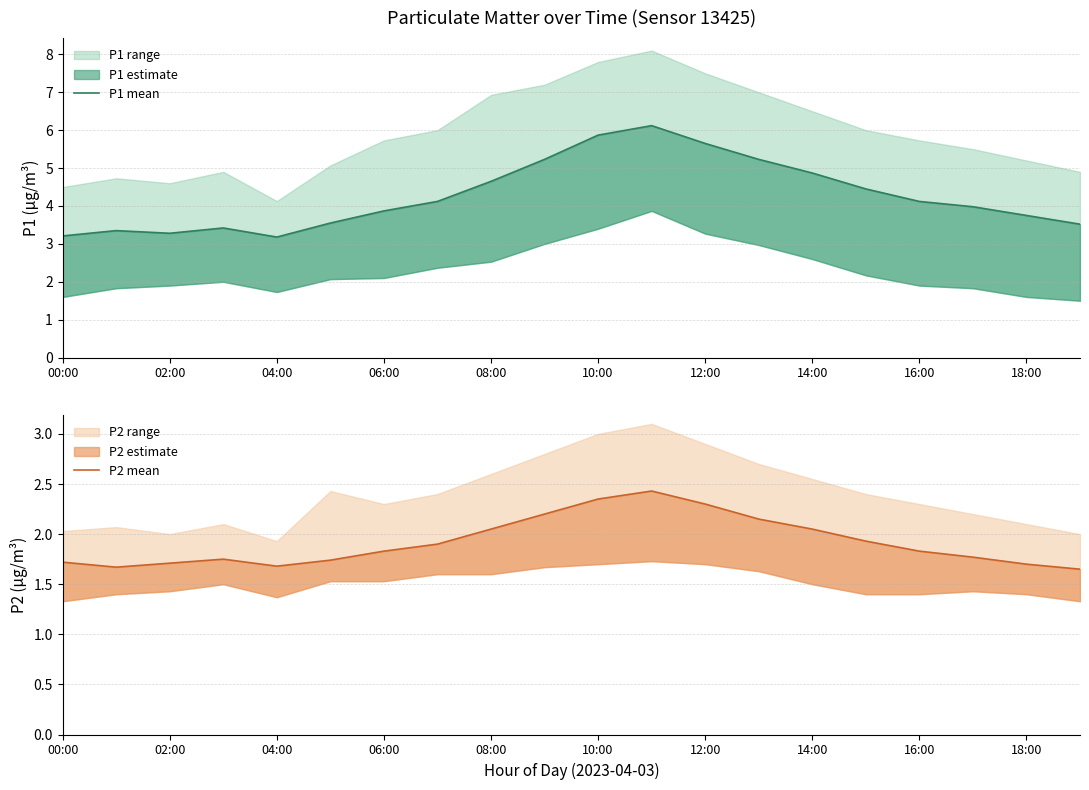

Where is P1 mean nearest to the value 4?

17